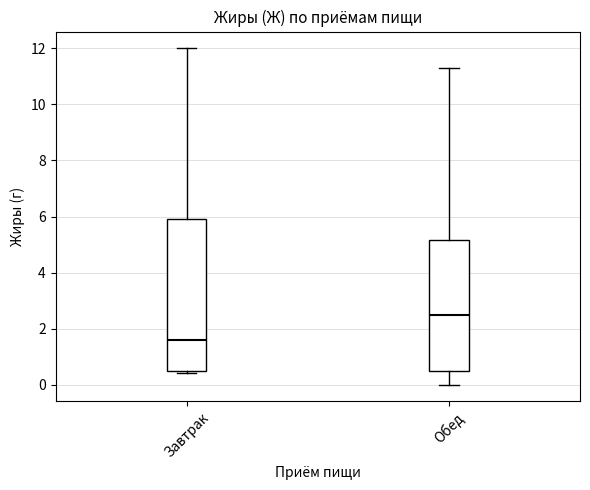

Reading left to right, transcribe this box plot: for each box, give where its median line is, the range the box spans, and where its two whiskers end, as read against the y-axis. The values are not printed on the chart, so give them approximately, as read against the axis.

Завтрак: median 1.6, box 0.6 to 6.0, whiskers 0.4 to 12.0
Обед: median 2.6, box 0.6 to 5.2, whiskers 0.0 to 11.4